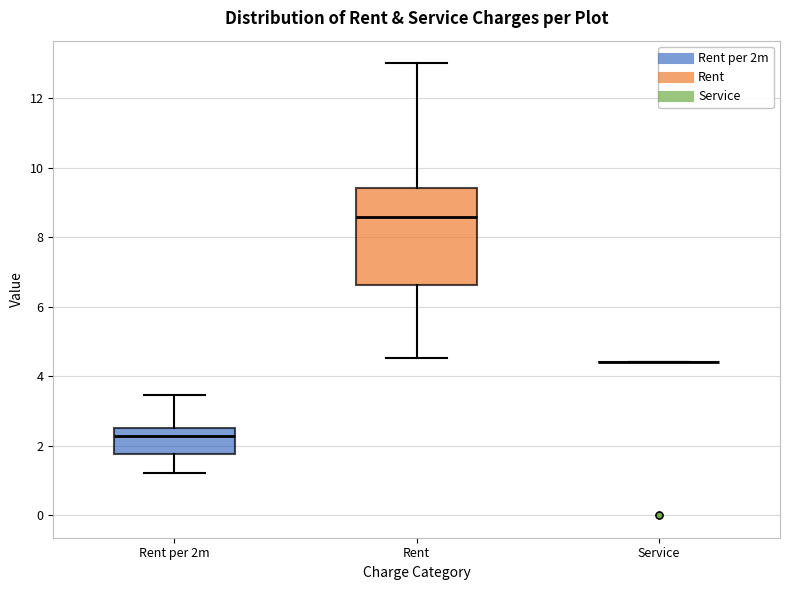

Comparing the boxes themselves (not the whiskers), which one is the tallest?

Rent